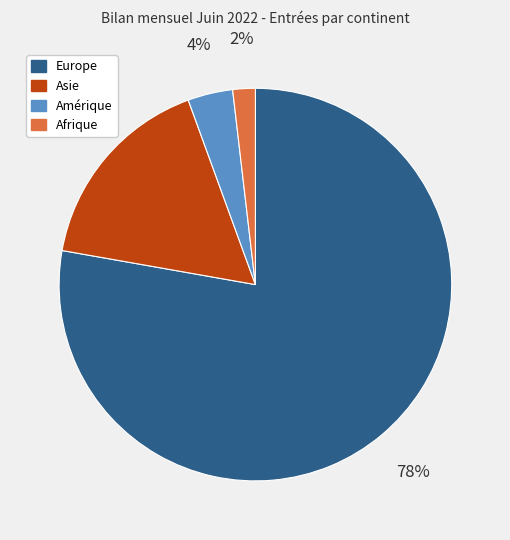

Between Asie and Amérique, which is larger?

Asie